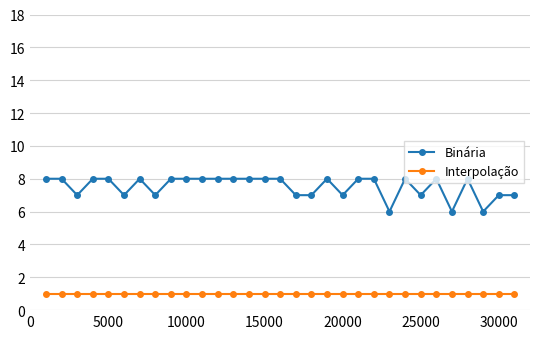

Rank the series by their average value, from highest to lowest.

Binária, Interpolação